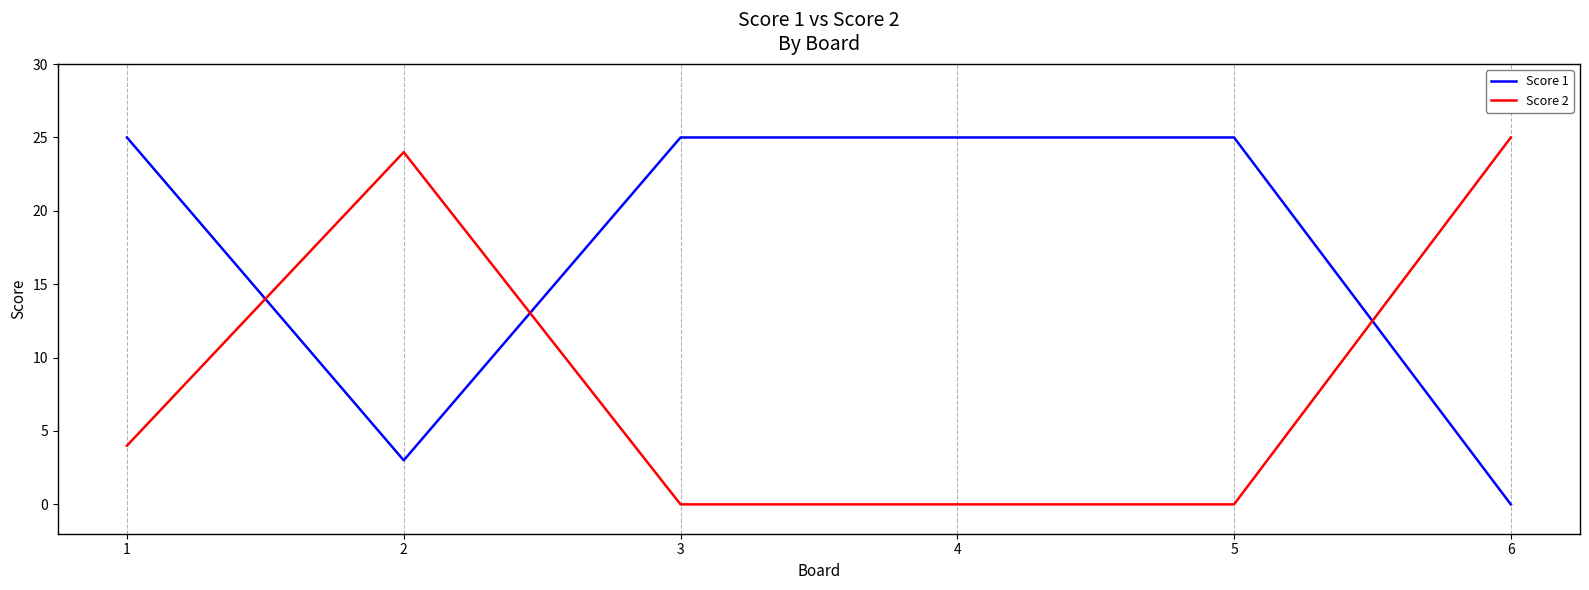

What is the maximum value for Score 1?

25